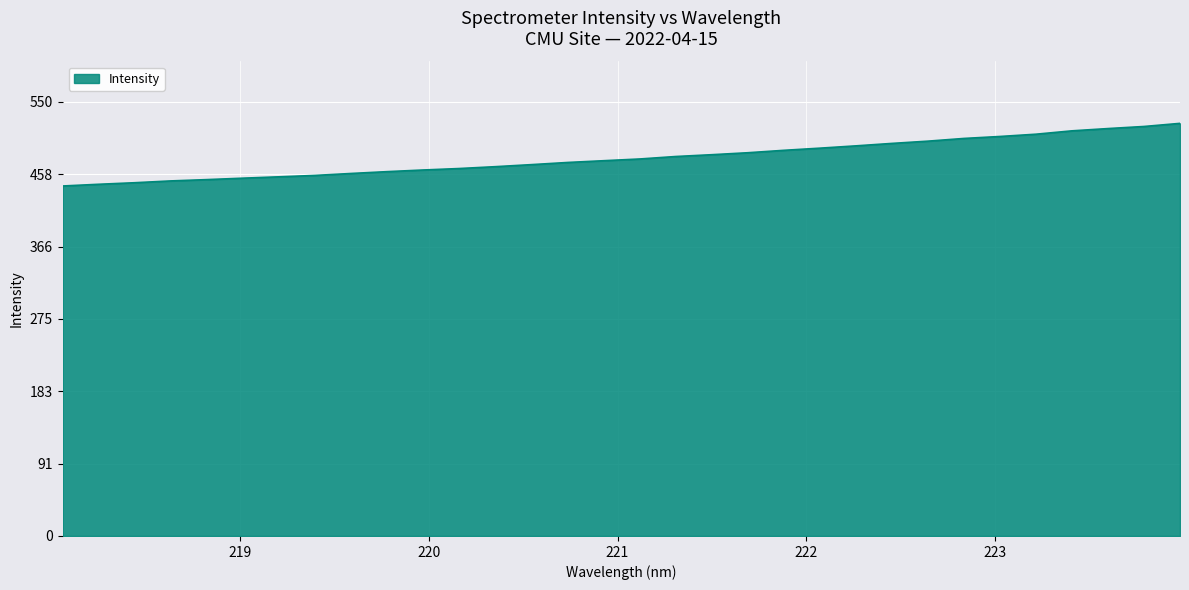

What is the minimum value shown in the chart?

443.4